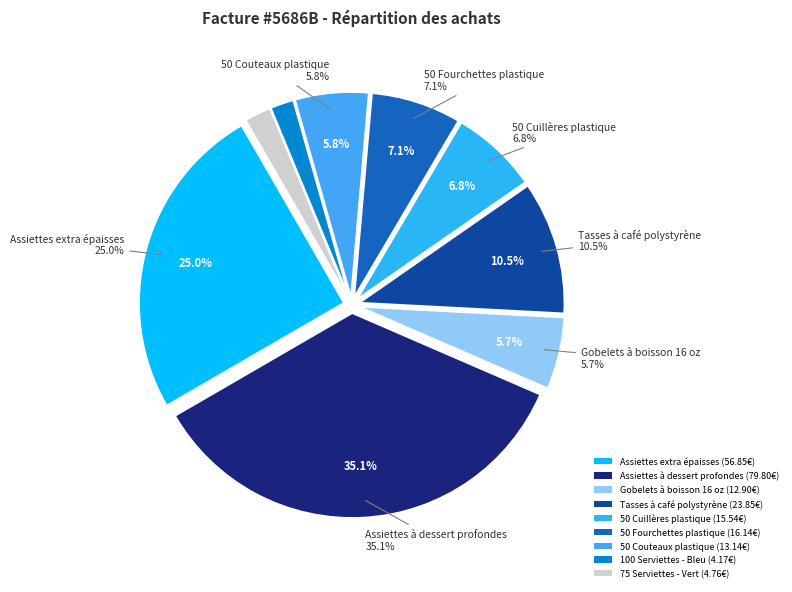

To the nearest percent, what percentage of the pie is 50 Fourchettes plastique?

7%